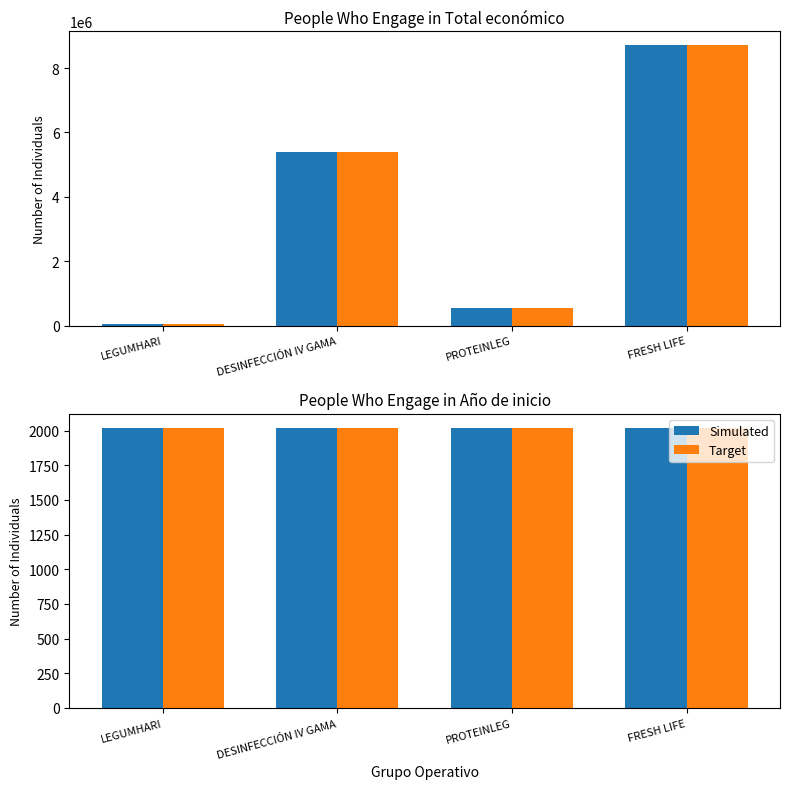

Does the chart contain any negative values?

No